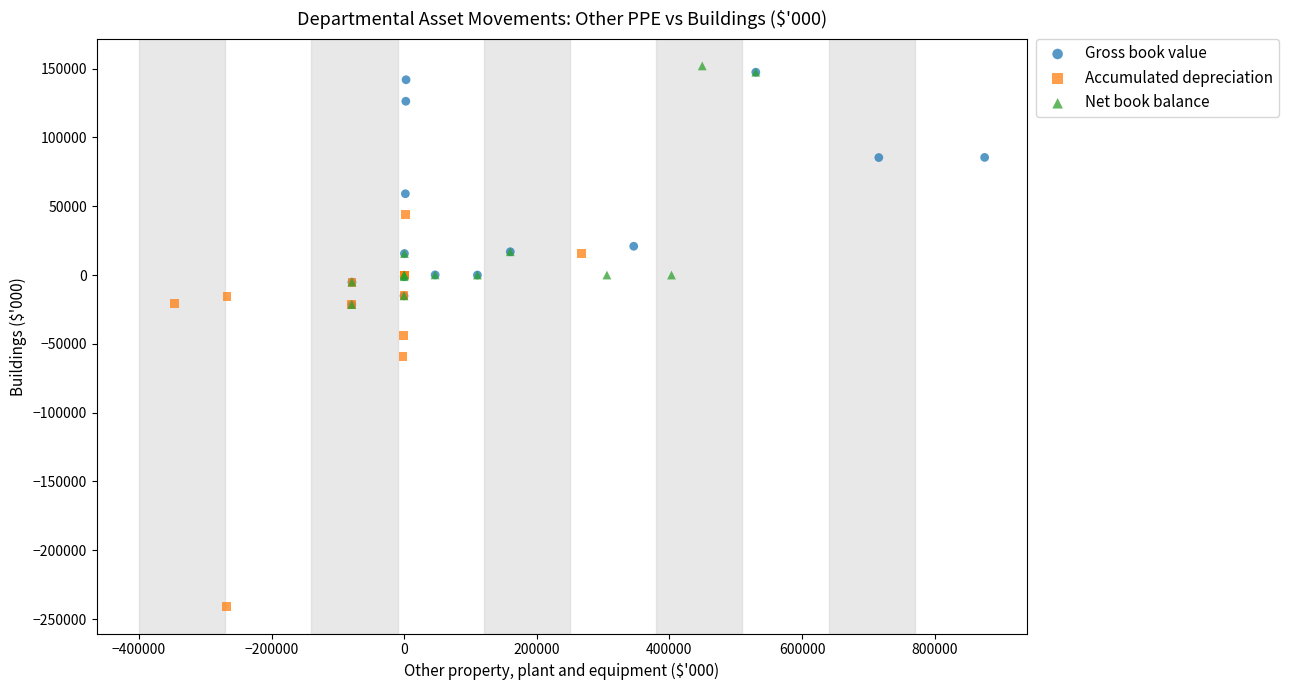

Which series has the widest spread of Y values?

Accumulated depreciation